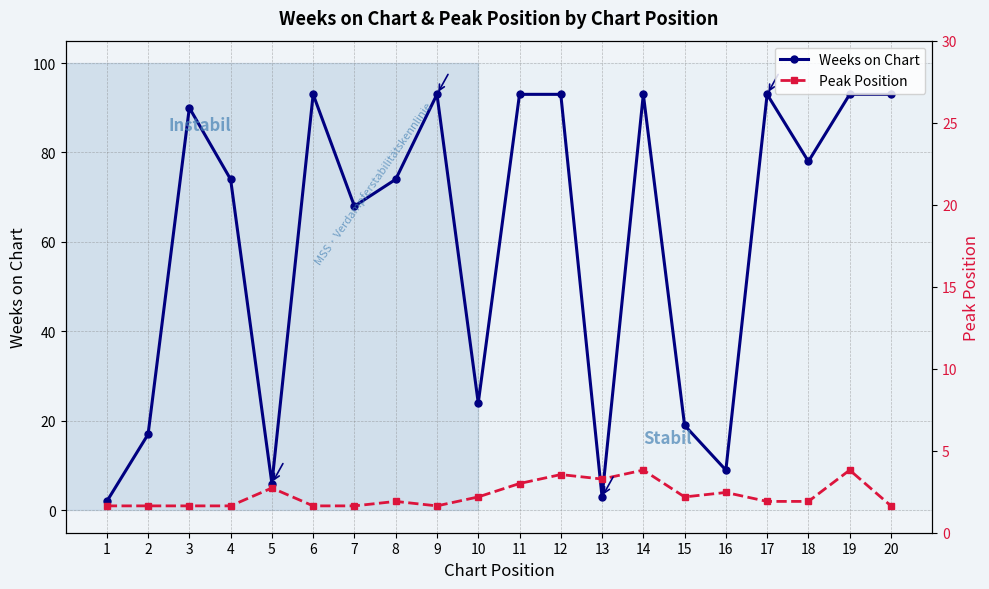

The Weeks on Chart series shows 93 at 9. True or false?

True